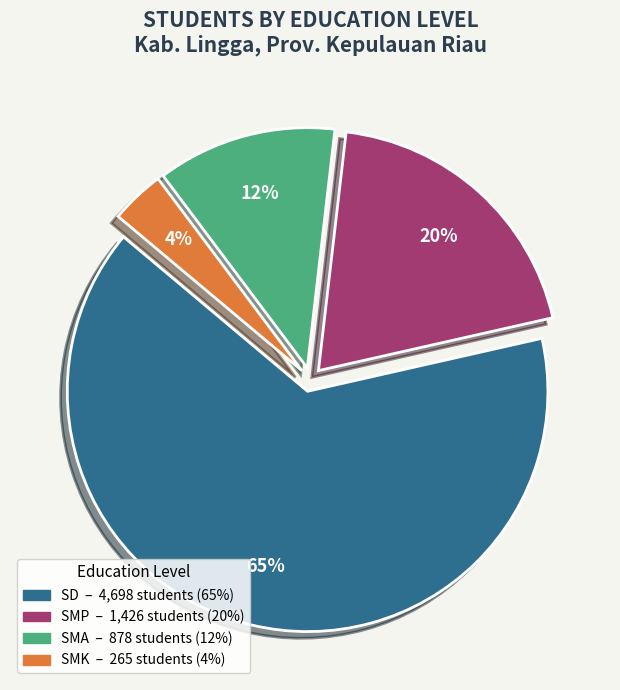

To the nearest percent, what is the average slice percentage?

25%